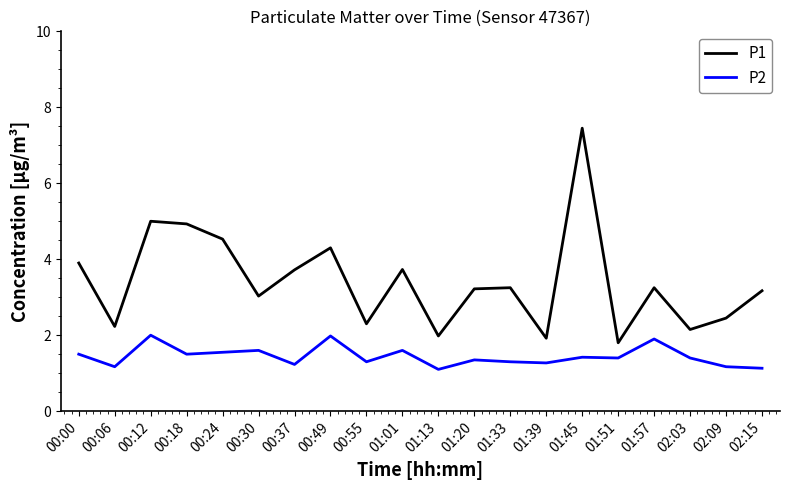

What are all the series names shown in the legend?

P1, P2